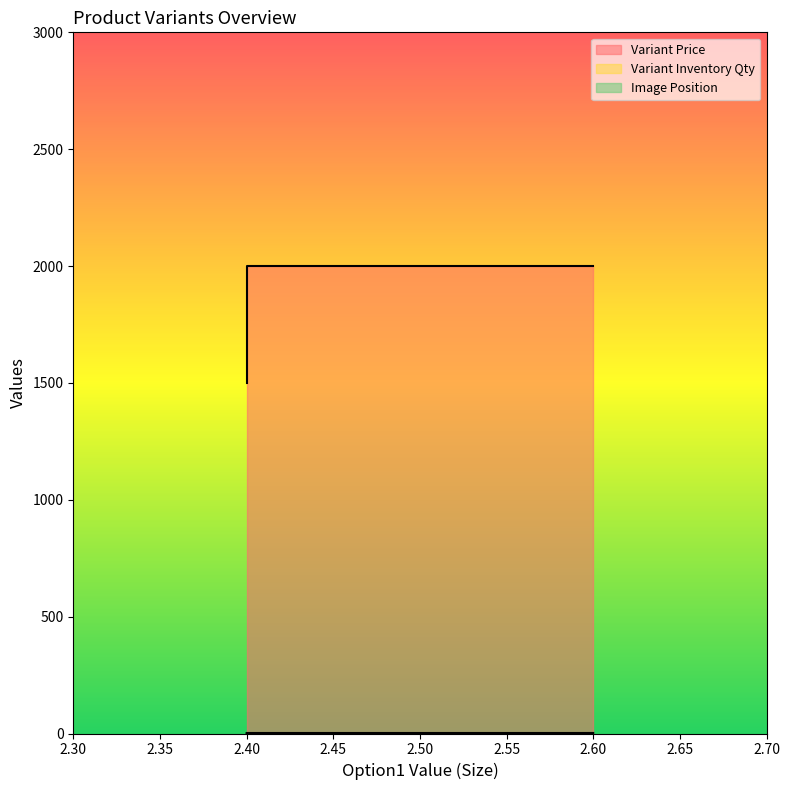

What is the difference between the maximum and minimum values in the Image Position series?

1